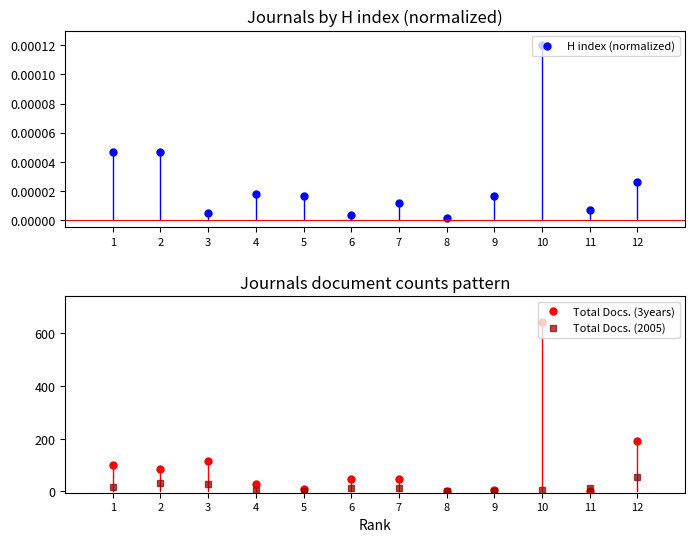

True or false: Total Docs. (2005) has a value of 87.5 at 12.

False